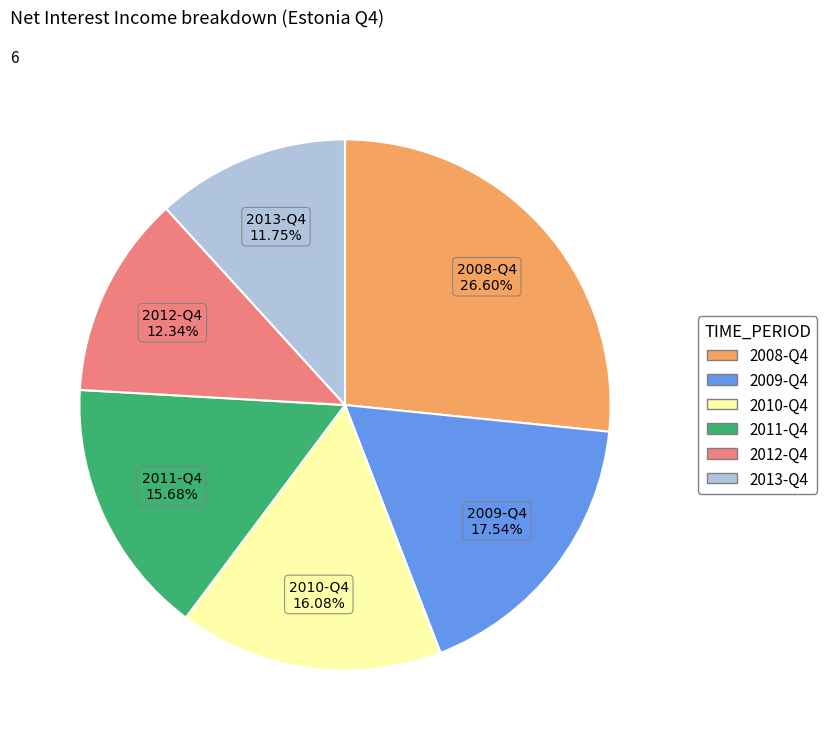

Is there any slice that represents more than half of the pie?

No